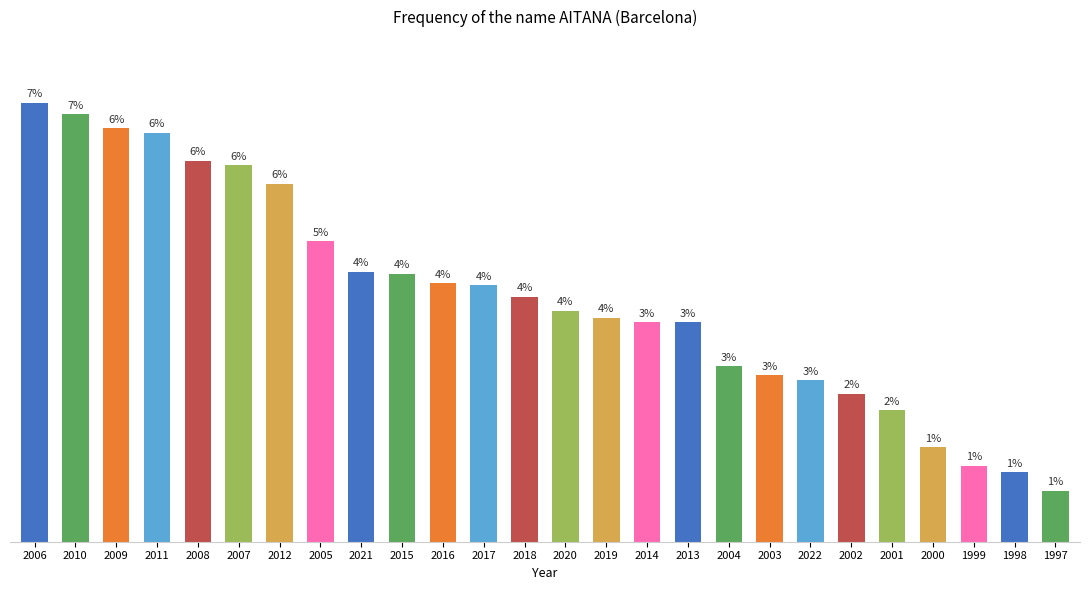

What is the ratio of the value at 1998 to the value at 2007?

0.2